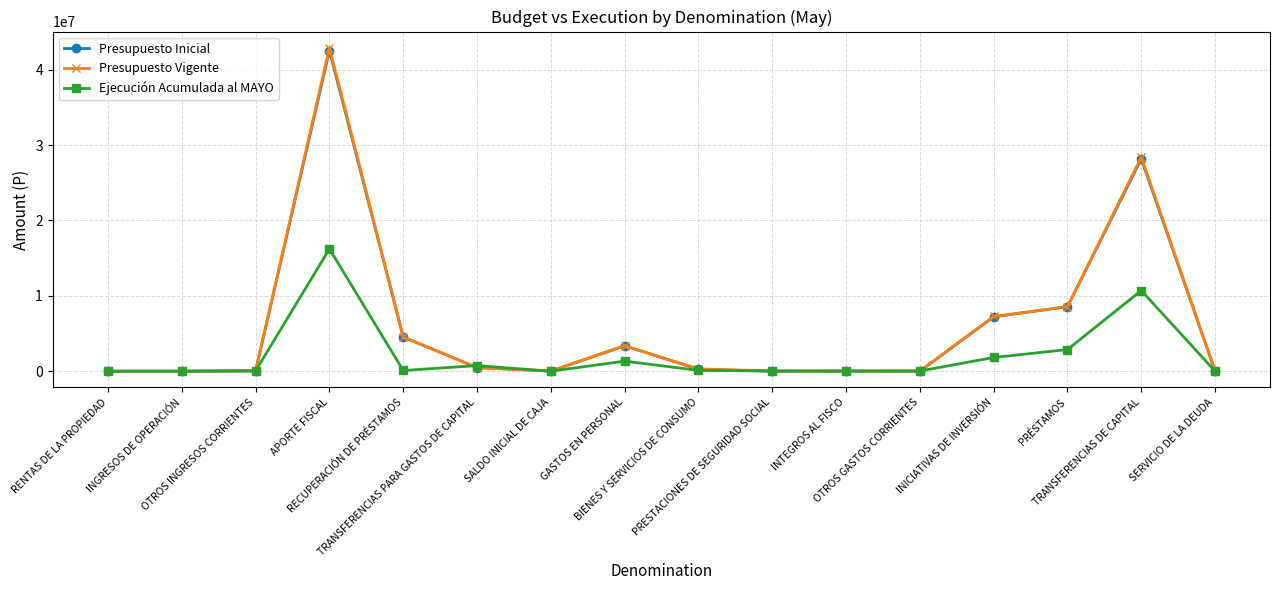

What is the label of the 5th point from the right?

OTROS GASTOS CORRIENTES